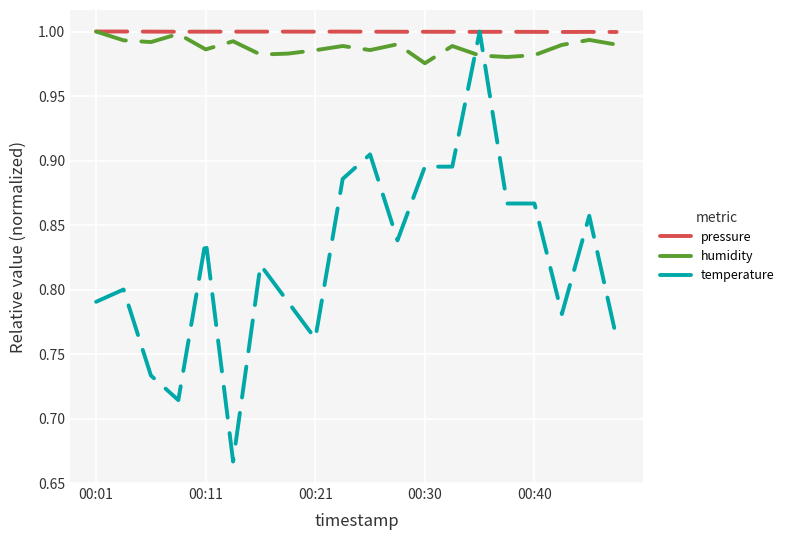

Which series has the widest spread of values?

temperature